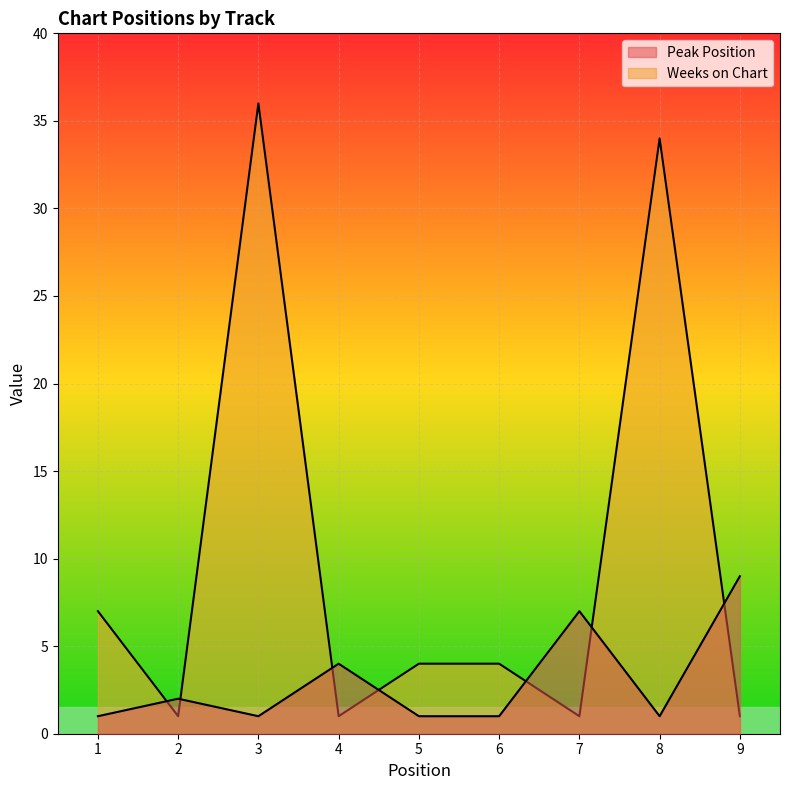

Is it true that Weeks on Chart equals 4 at 5?

True